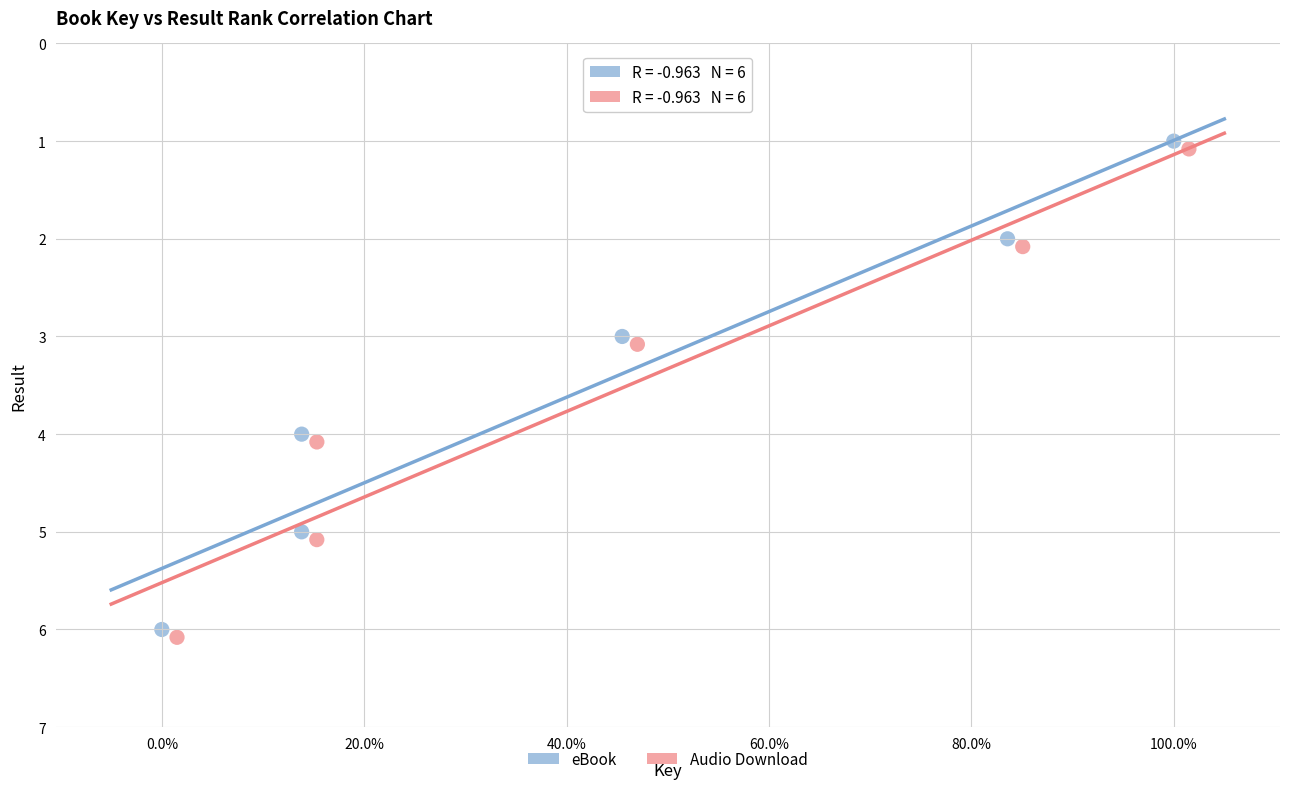

What are all the series names shown in the legend?

eBook, Audio Download